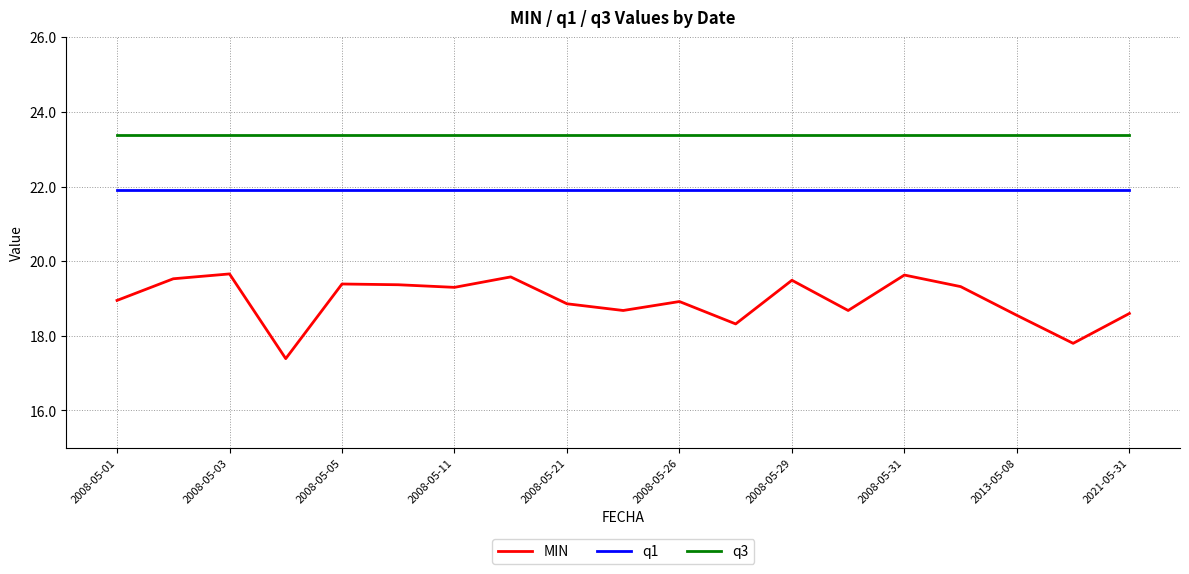

List the series in order of their peak value, highest first.

q3, q1, MIN